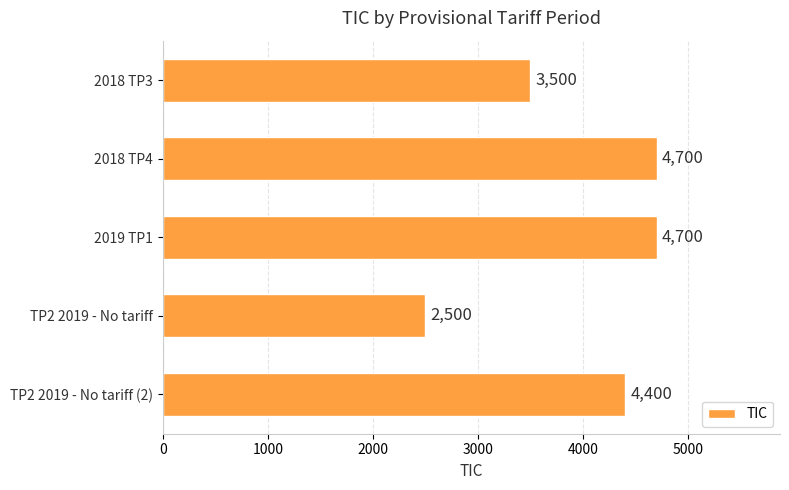

What is the approximate value at TP2 2019 - No tariff, to the nearest 50?

2500